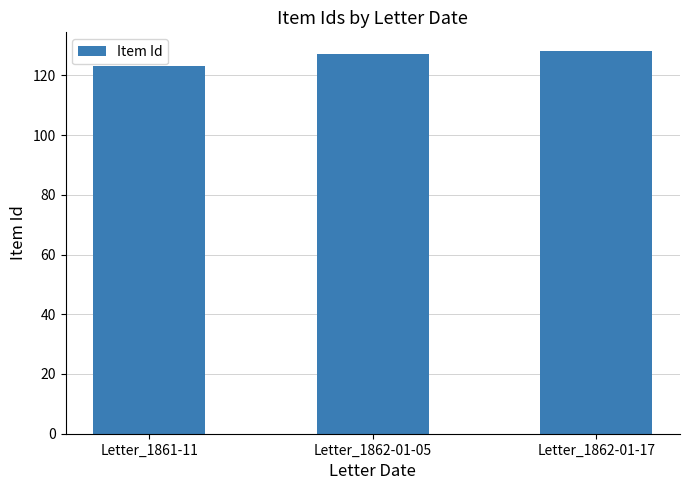

Count the number of data series in this chart.

1